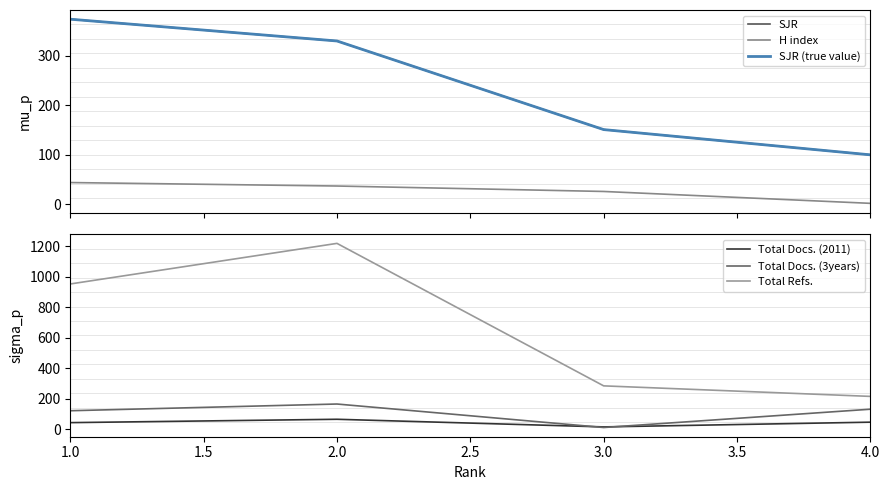

Which series has the largest range (max minus min)?

Total Refs.